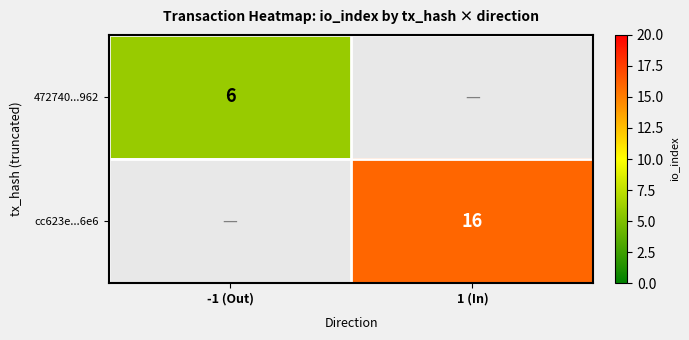

Is it true that 472740...962 equals 6 at -1 (Out)?

True